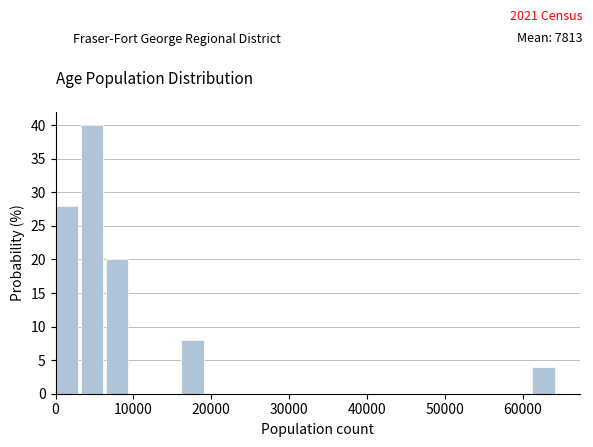

Read against the x-axis, roughly where is the centre of the tallest bar?

5000